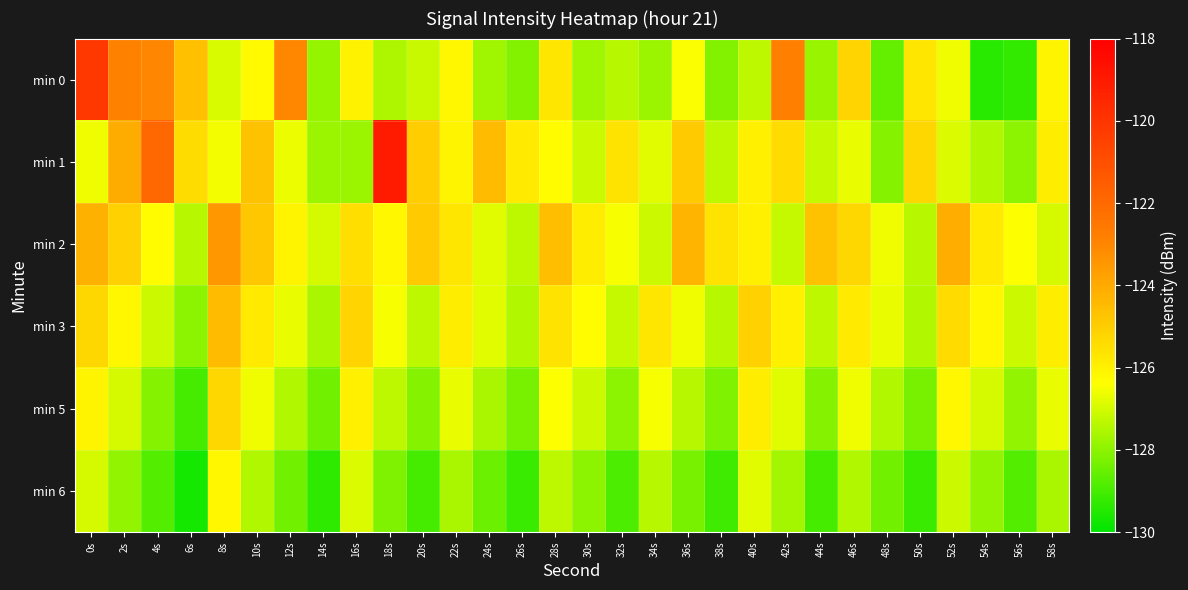

Reading right to left, what are all the values shown in this chart?

min 0: 58s=-126.1	56s=-129.3	54s=-129.4	52s=-126.6	50s=-125.7	48s=-128.5	46s=-125.2	44s=-127.8	42s=-122.8	40s=-127.3	38s=-128.2	36s=-126.5	34s=-127.8	32s=-127.4	30s=-127.7	28s=-125.7	26s=-128.1	24s=-127.7	22s=-126.2	20s=-127.2	18s=-127.5	16s=-126.0	14s=-127.9	12s=-123.1	10s=-126.3	8s=-126.9	6s=-124.7	4s=-123.0	2s=-122.9	0s=-120.2
min 1: 58s=-125.9	56s=-128.0	54s=-127.5	52s=-126.9	50s=-125.3	48s=-128.1	46s=-126.7	44s=-127.2	42s=-125.4	40s=-126.0	38s=-127.3	36s=-124.9	34s=-126.8	32s=-125.6	30s=-127.1	28s=-126.3	26s=-125.8	24s=-124.5	22s=-126.1	20s=-125.0	18s=-119.0	16s=-127.8	14s=-127.8	12s=-126.7	10s=-124.7	8s=-126.6	6s=-125.4	4s=-121.9	2s=-124.0	0s=-126.6
min 2: 58s=-127.0	56s=-126.4	54s=-125.8	52s=-124.1	50s=-127.4	48s=-126.6	46s=-125.3	44s=-124.7	42s=-127.2	40s=-126.0	38s=-125.6	36s=-124.3	34s=-127.1	32s=-126.5	30s=-125.9	28s=-124.6	26s=-127.3	24s=-126.8	22s=-125.7	20s=-124.9	18s=-126.2	16s=-125.5	14s=-127.0	12s=-126.1	10s=-124.8	8s=-123.5	6s=-127.4	4s=-126.3	2s=-125.1	0s=-124.2
min 3: 58s=-125.9	56s=-127.1	54s=-126.2	52s=-125.4	50s=-127.5	48s=-126.7	46s=-125.8	44s=-127.3	42s=-126.0	40s=-125.1	38s=-127.4	36s=-126.6	34s=-125.7	32s=-127.2	30s=-126.3	28s=-125.6	26s=-127.5	24s=-126.8	22s=-125.9	20s=-127.3	18s=-126.5	16s=-125.2	14s=-127.6	12s=-126.7	10s=-125.8	8s=-124.5	6s=-128.0	4s=-127.1	2s=-126.2	0s=-125.3
min 5: 58s=-126.7	56s=-127.9	54s=-127.0	52s=-126.2	50s=-128.3	48s=-127.5	46s=-126.6	44s=-128.1	42s=-126.8	40s=-125.9	38s=-128.2	36s=-127.4	34s=-126.5	32s=-128.0	30s=-127.1	28s=-126.4	26s=-128.3	24s=-127.6	22s=-126.7	20s=-128.1	18s=-127.3	16s=-126.0	14s=-128.4	12s=-127.5	10s=-126.6	8s=-125.3	6s=-129.0	4s=-128.1	2s=-127.0	0s=-126.1
min 6: 58s=-127.6	56s=-128.8	54s=-127.9	52s=-127.1	50s=-129.2	48s=-128.4	46s=-127.5	44s=-129.0	42s=-127.7	40s=-126.8	38s=-129.1	36s=-128.3	34s=-127.4	32s=-128.9	30s=-128.0	28s=-127.3	26s=-129.2	24s=-128.5	22s=-127.6	20s=-129.0	18s=-128.2	16s=-126.9	14s=-129.3	12s=-128.4	10s=-127.5	8s=-126.2	6s=-129.7	4s=-128.8	2s=-127.9	0s=-127.0